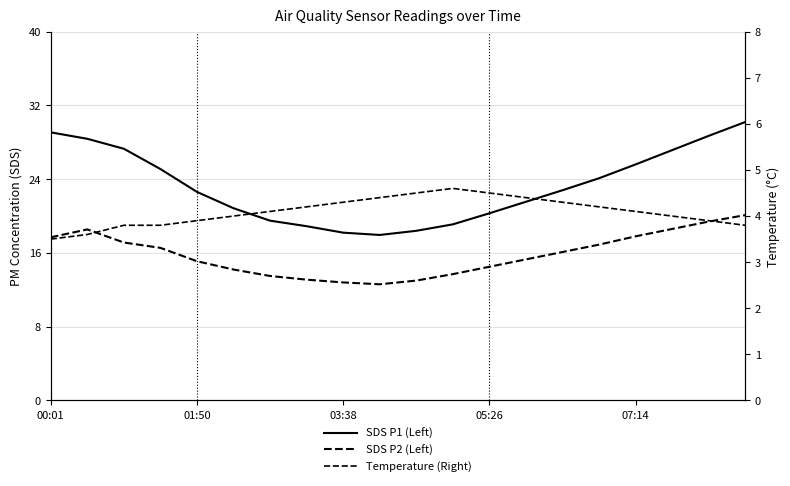

What is the sum of all Temperature (Right) values?

81.9